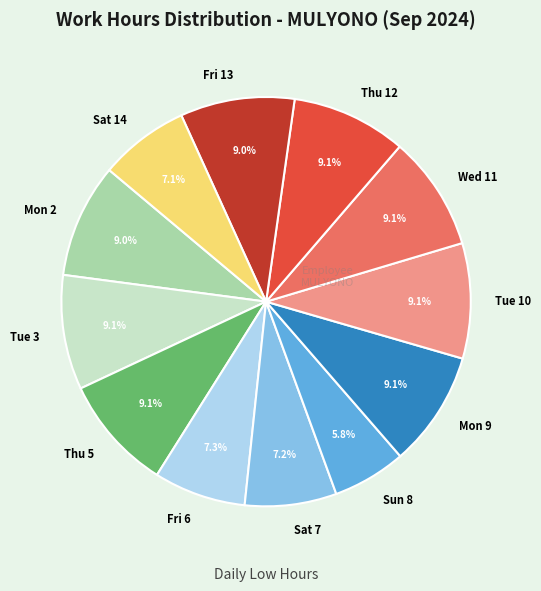

Does Thu 12 account for over 50% of the chart?

No